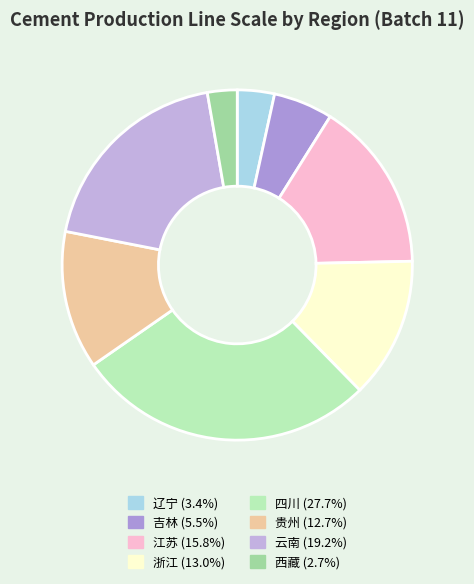

What portion of the pie excludes 四川?

72.3%